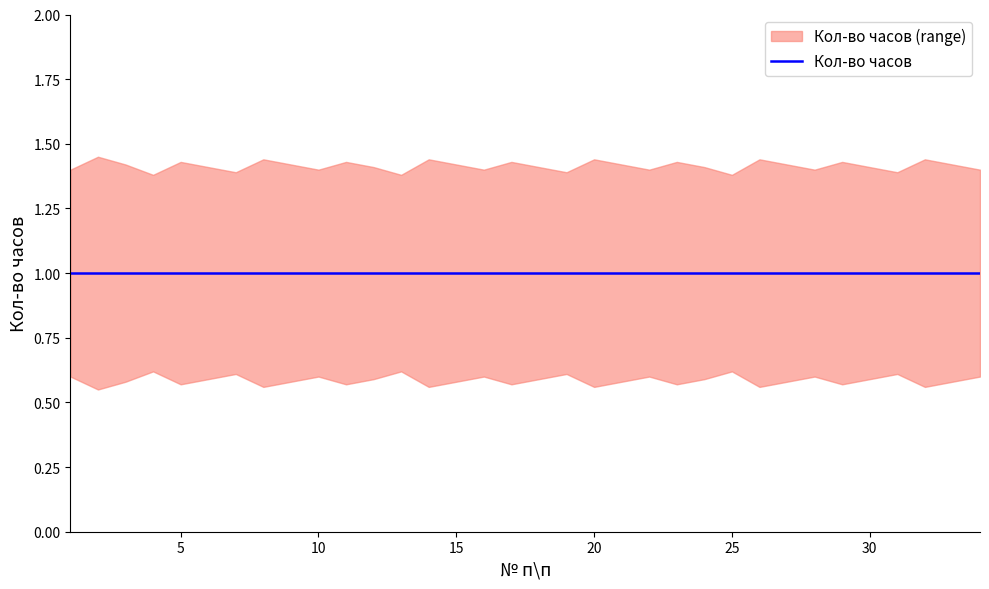

What is the value of the upper point at the 22nd from the left?

1.4